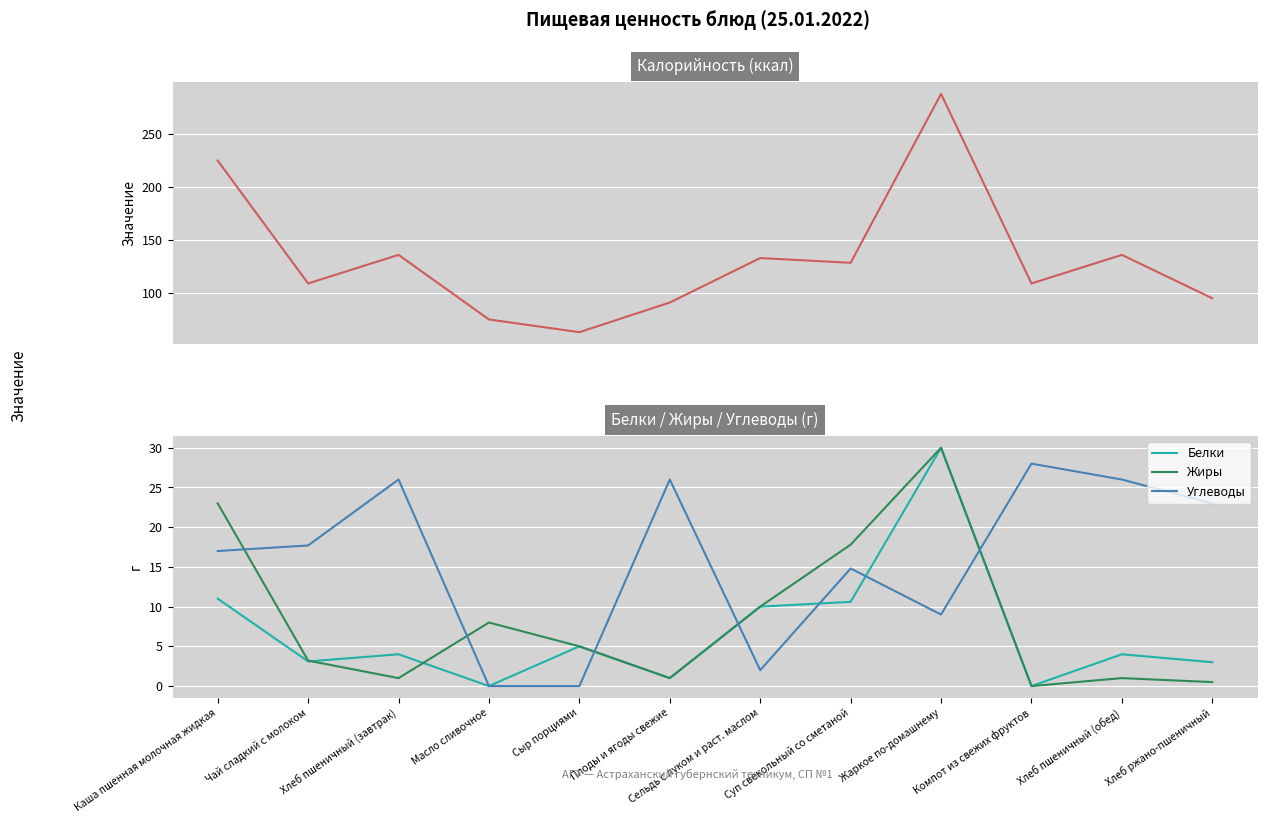

What position from the right is Чай сладкий с молоком?

11